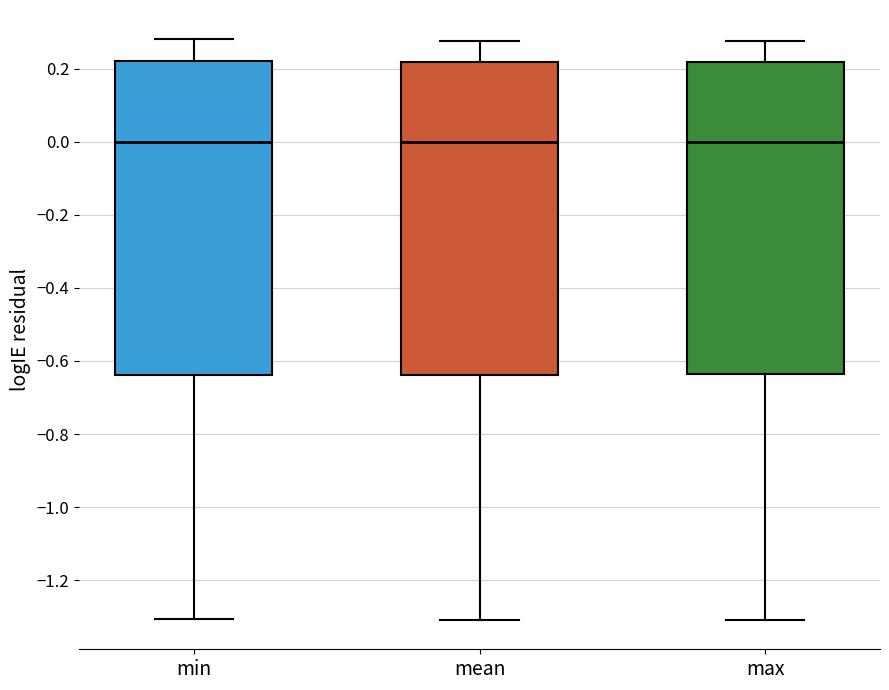

Where does the median line of the box for min sit on the y-axis? The values are not printed on the chart, so give them approximately, as read against the axis.

0.00